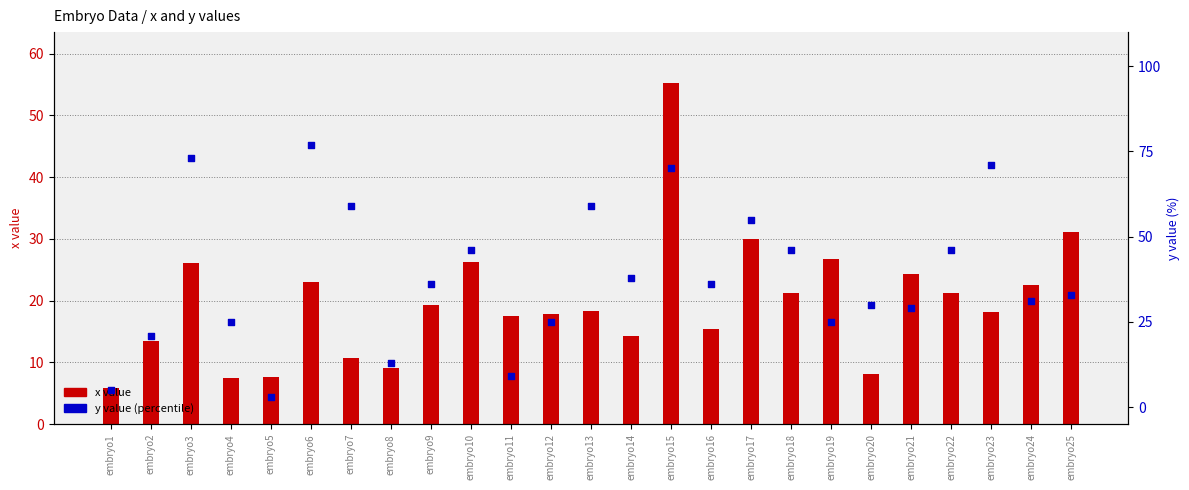

At which category is the sum across all series the highest?

embryo15